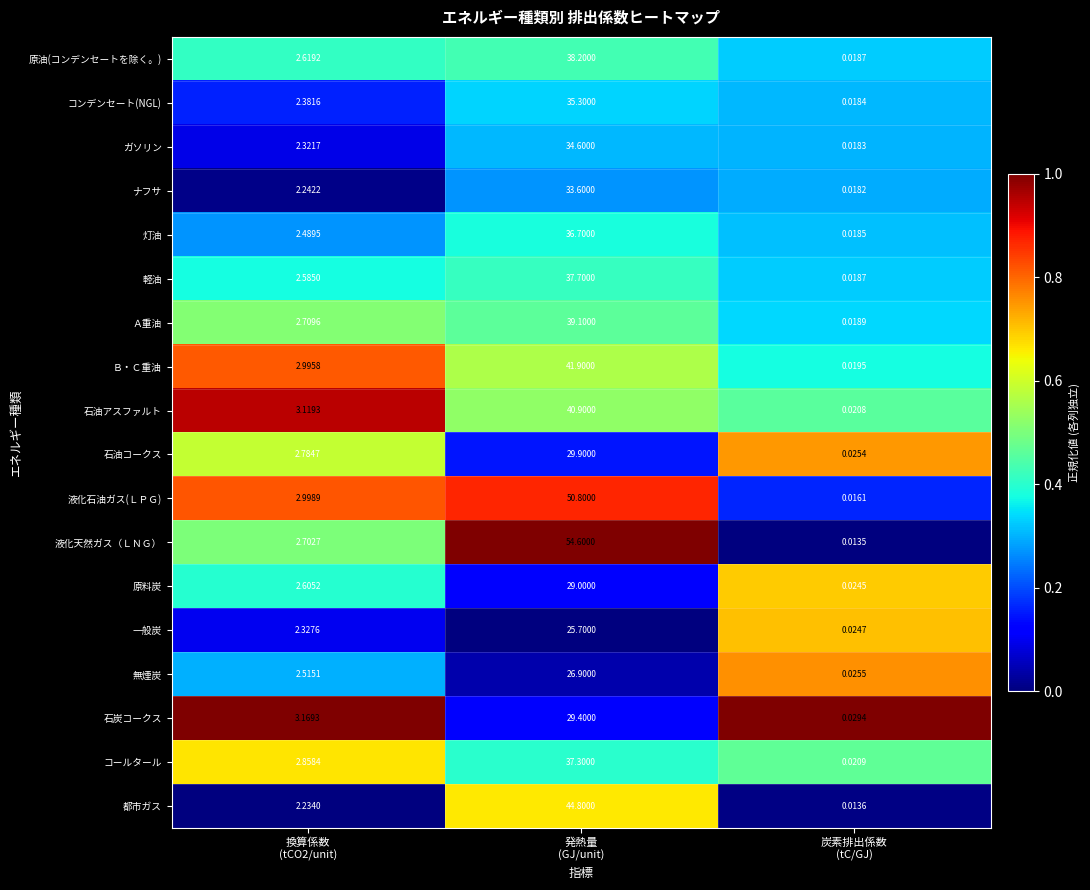

At which category is the sum across all series the highest?

発熱量
(GJ/unit)